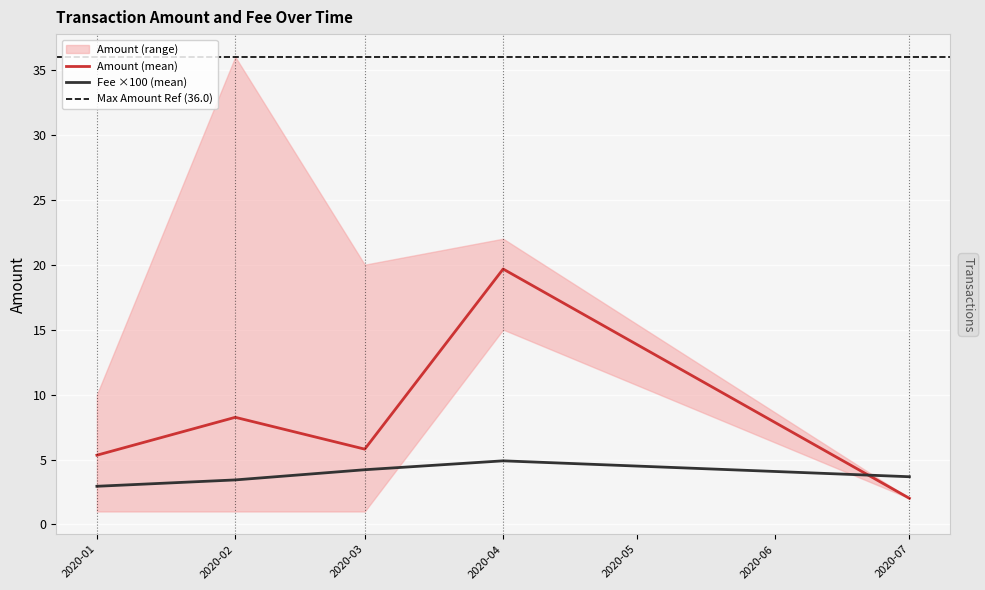

What is the maximum value for Fee?

0.1